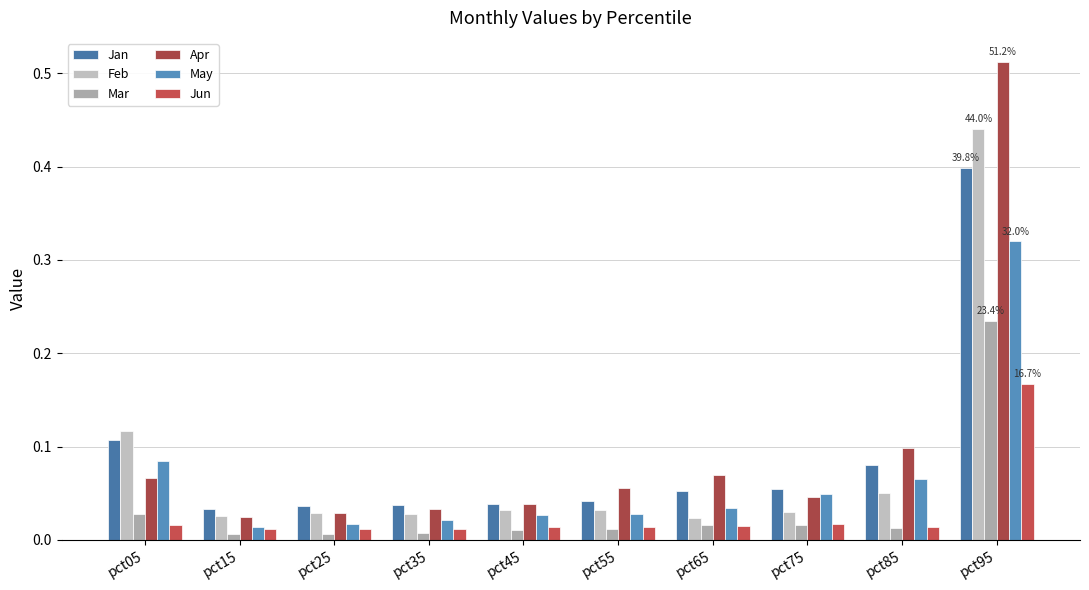

Does the chart contain any negative values?

No